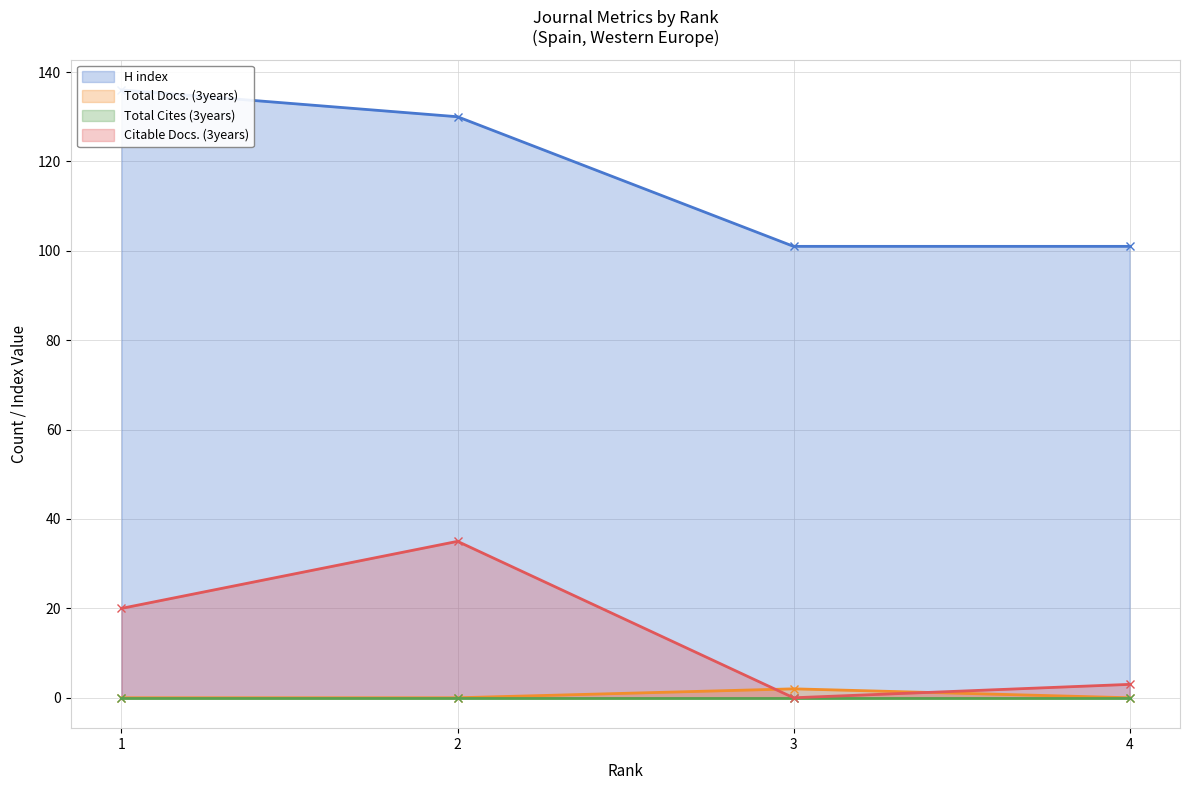

How many data points does each series have?

4